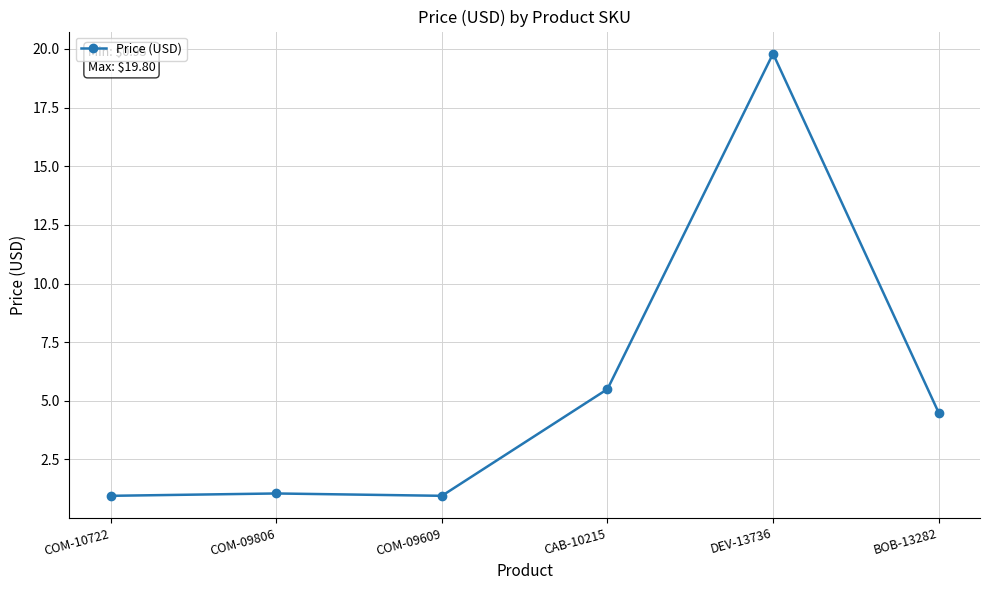

Which category has the highest value across all series?

DEV-13736